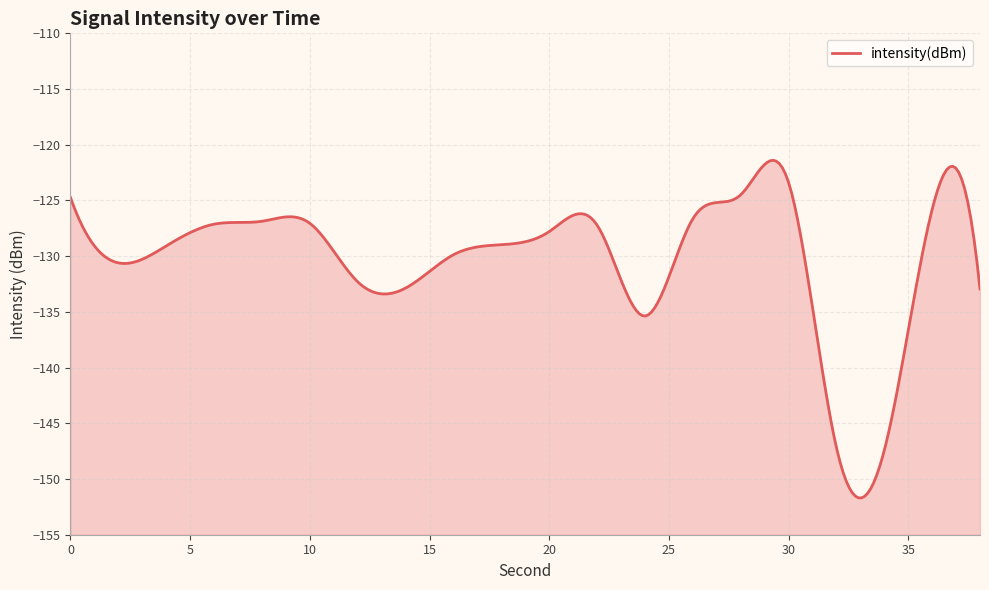

At which category does the data reach its first local peak?

8